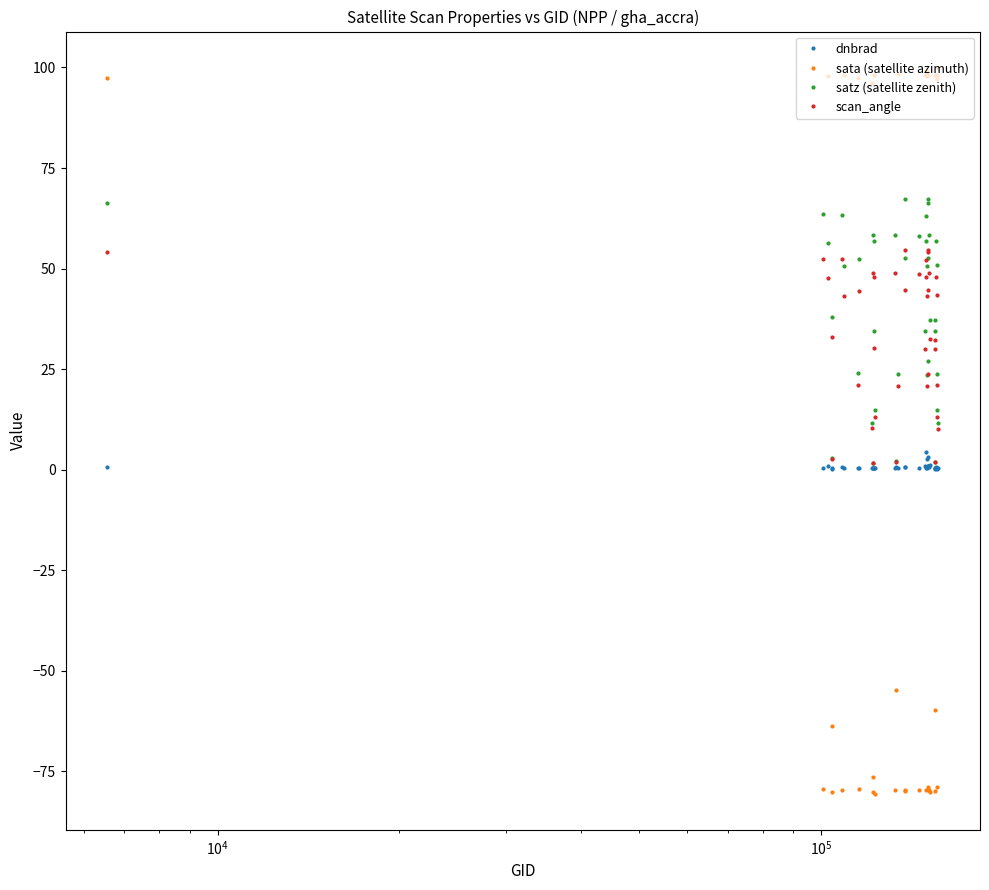

At how many categories does at least one series exceed 88?

18